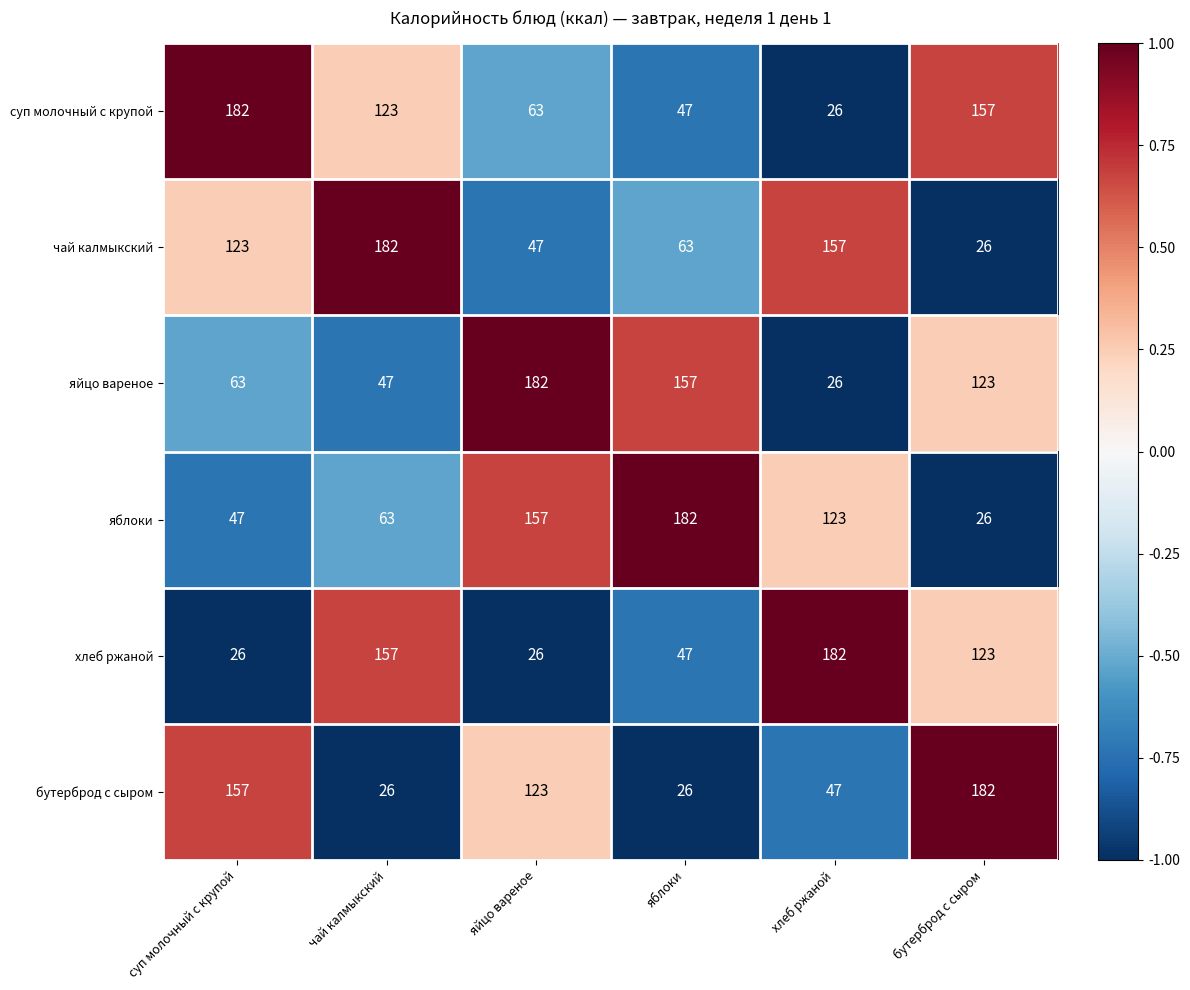

What is the sum of the хлеб ржаной values at яблоки and бутерброд с сыром?

170